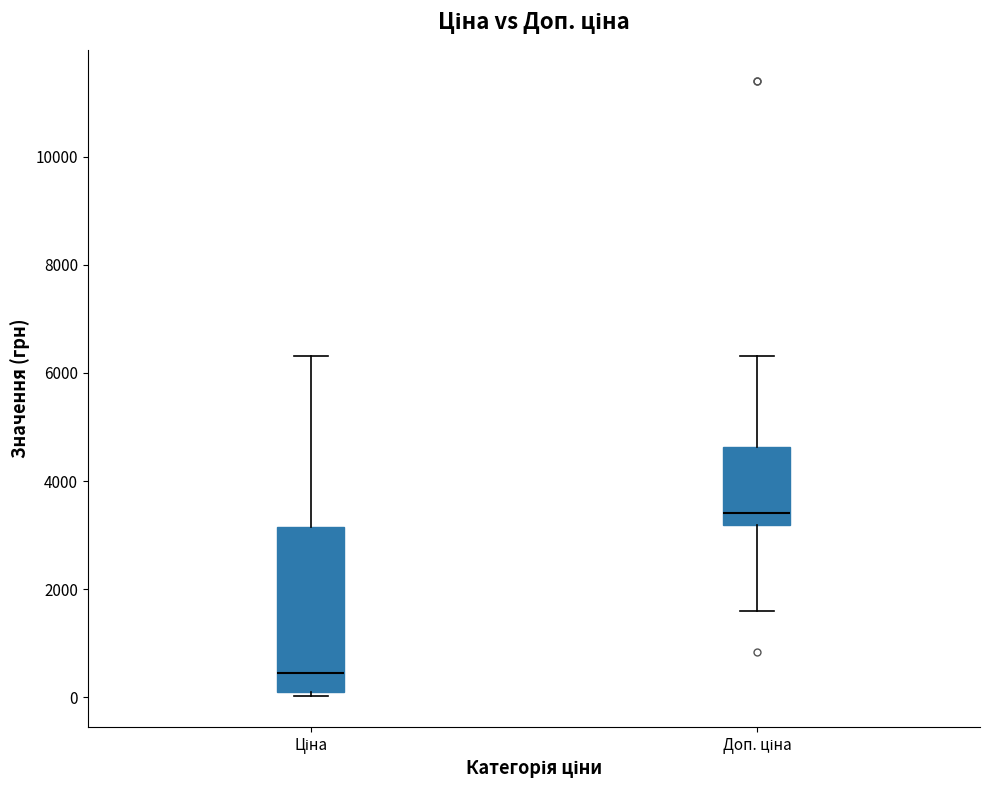

Reading left to right, read every box against the y-axis: the position of its median line, the range the box covers, and the ends of its whiskers. The values are not printed on the chart, so give them approximately, as read against the axis.

Ціна: median 400, box 0 to 3200, whiskers 0 (just below the box's lower edge) to 6400
Доп. ціна: median 3400, box 3200 to 4600, whiskers 1600 to 6400